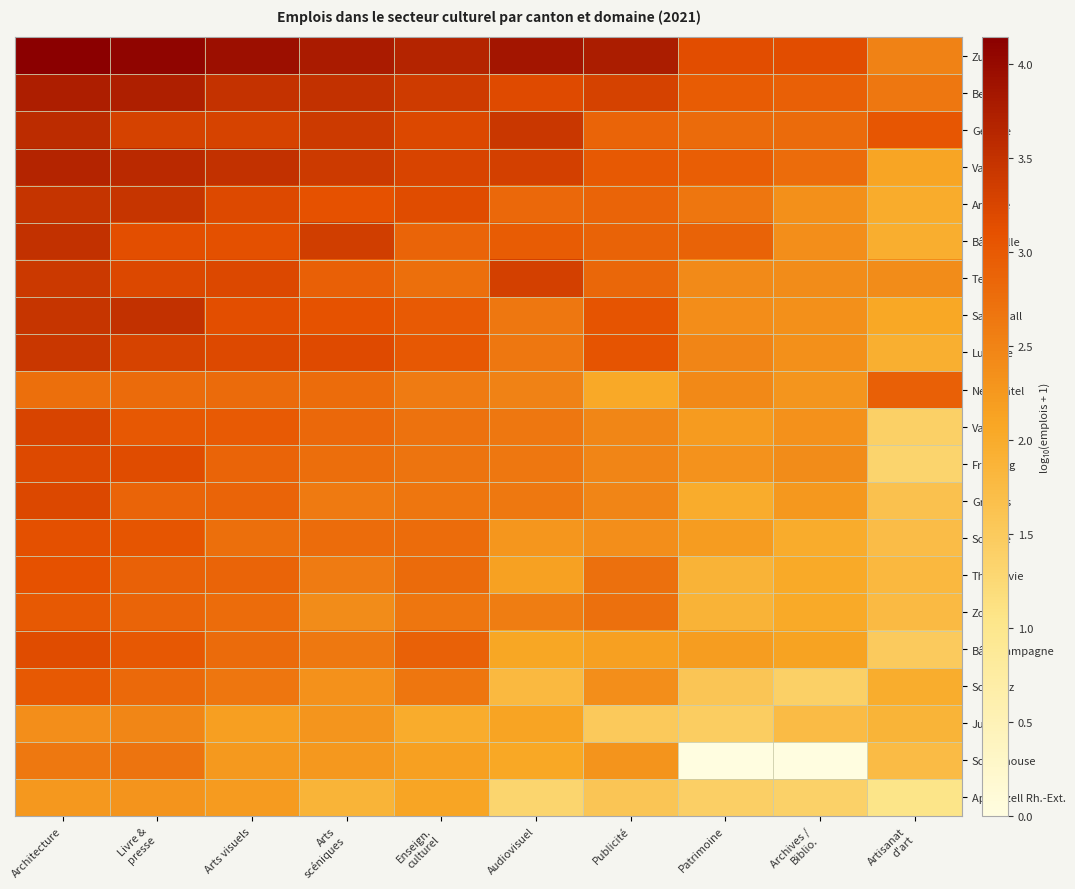

Count the number of data series in this chart.

21